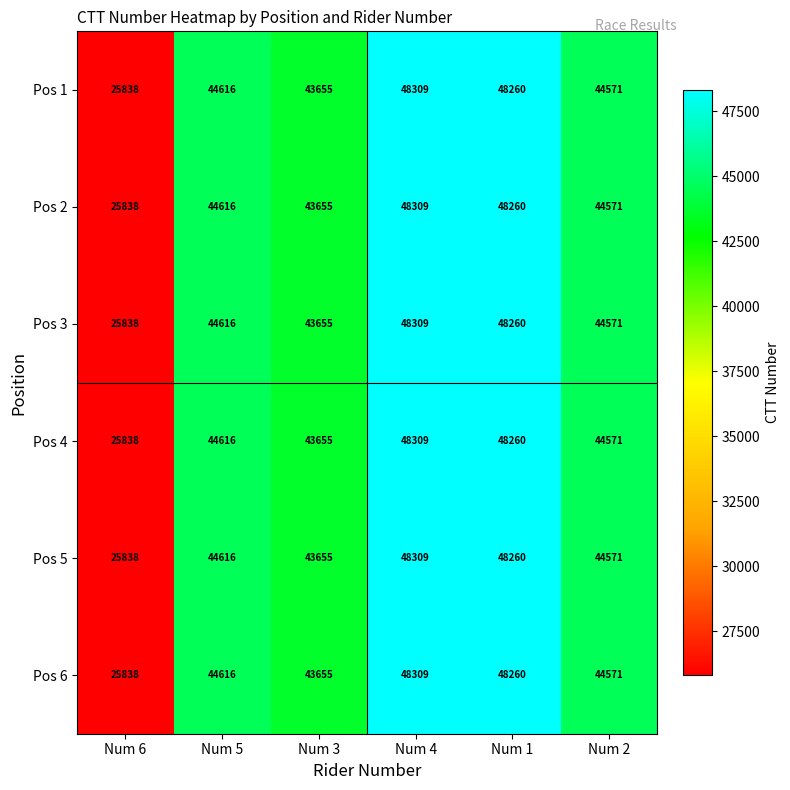

Is the value of Pos 6 at Num 1 greater than the value of Pos 1 at Num 2?

Yes